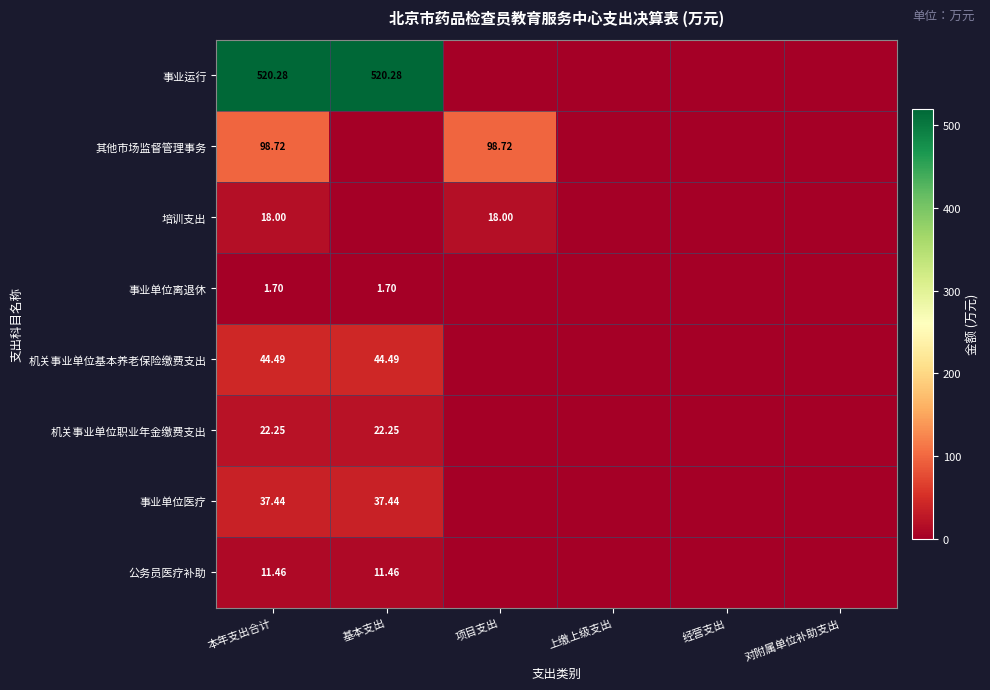

Rank the series at 本年支出合计 from lowest to highest value.

事业单位离退休, 公务员医疗补助, 培训支出, 机关事业单位职业年金缴费支出, 事业单位医疗, 机关事业单位基本养老保险缴费支出, 其他市场监督管理事务, 事业运行